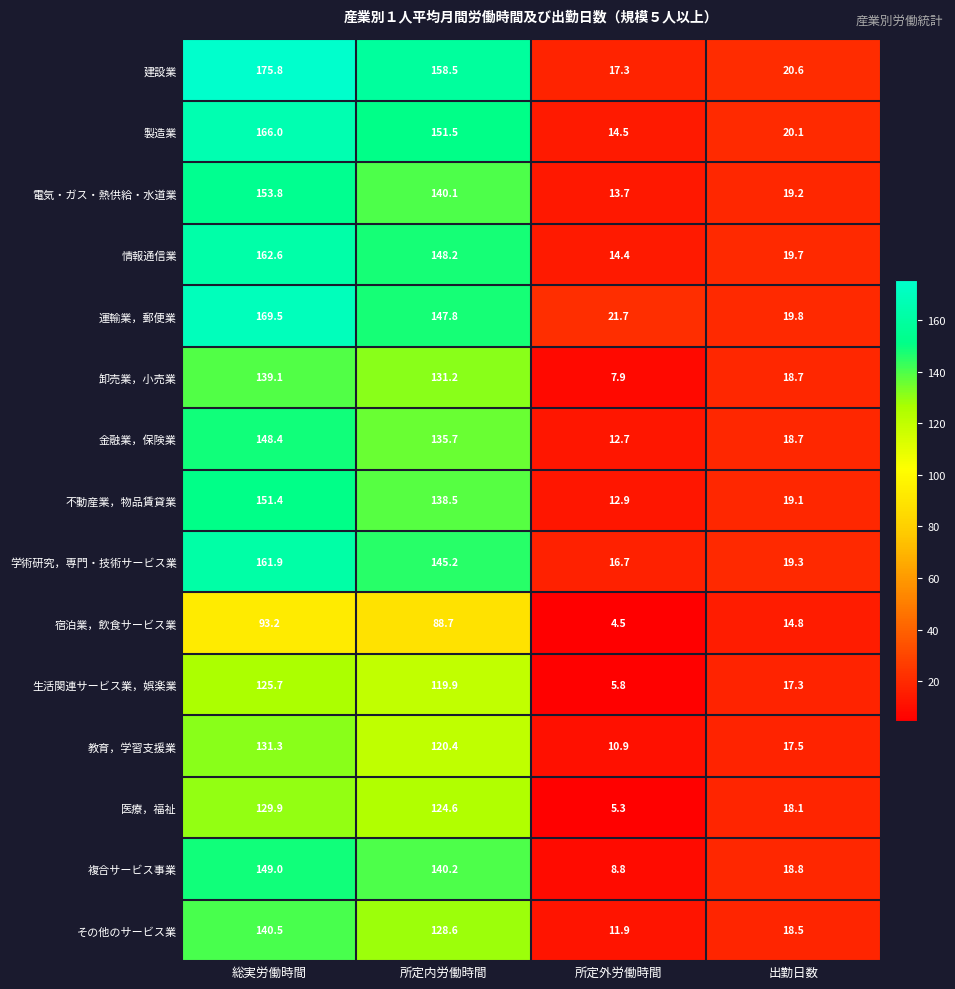

At which label does 医療，福祉 reach its peak?

総実労働時間